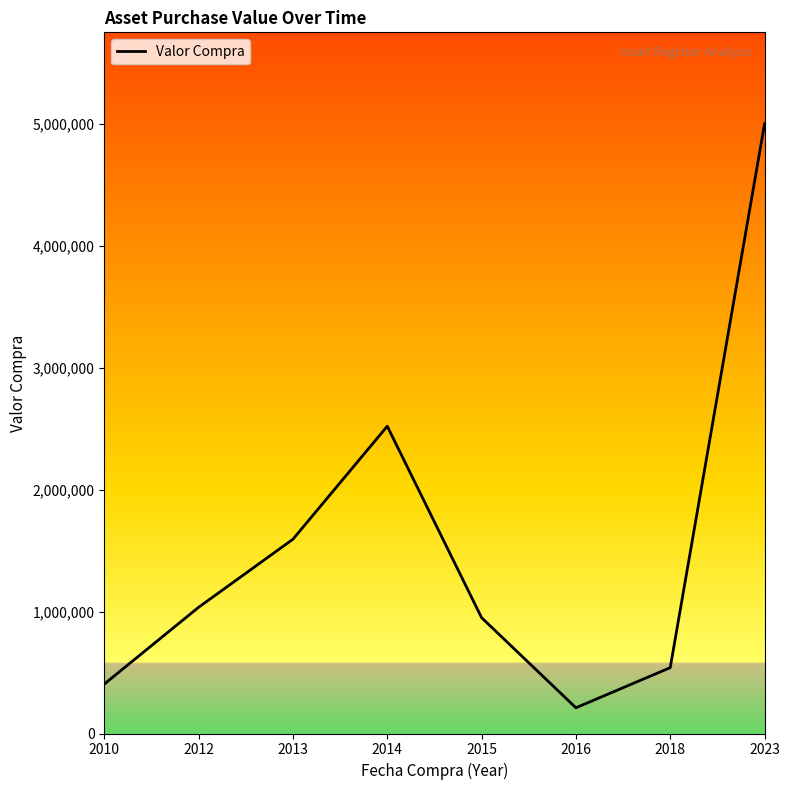

List the labels in order of value, largest first.

2023, 2014, 2013, 2012, 2015, 2018, 2010, 2016